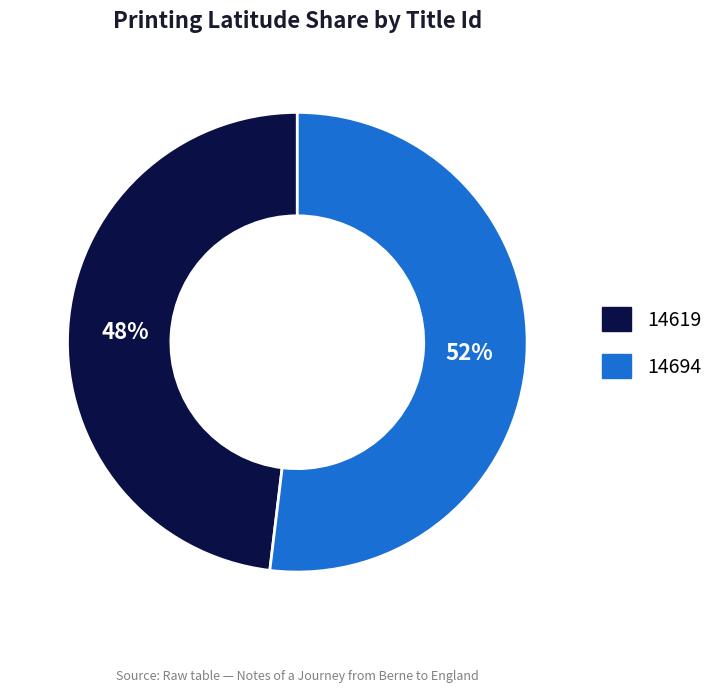

Count the number of slices in the pie.

2